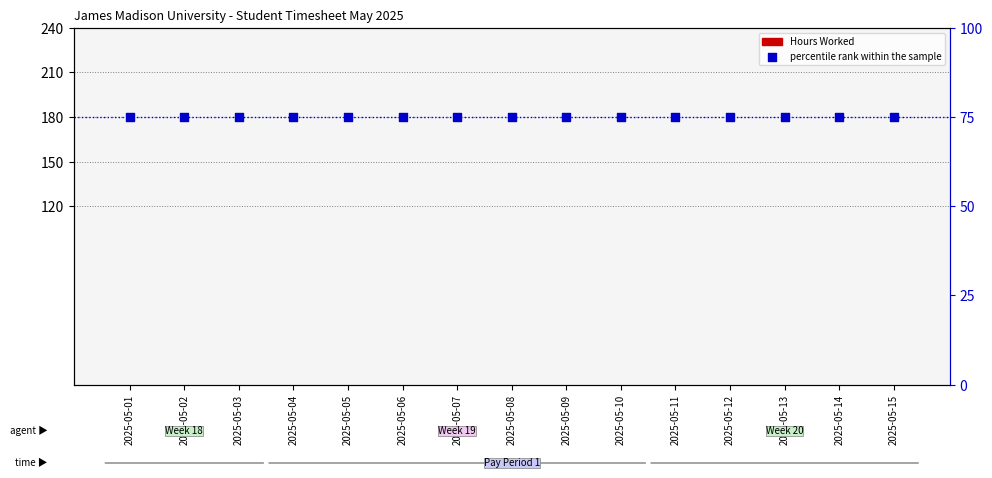

Which series has the largest Y range (max minus min)?

Hours Worked